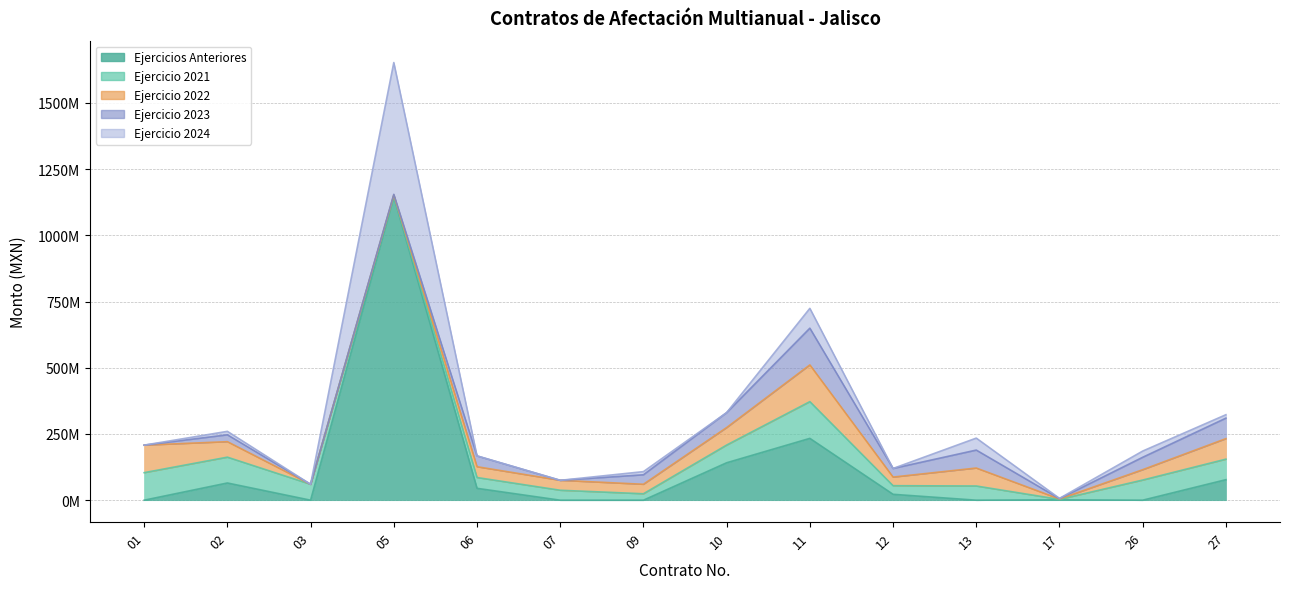

Rank the categories by Ejercicio 2024 value from lowest to highest.

01, 03, 06, 07, 10, 12, 17, 09, 27, 02, 26, 13, 11, 05